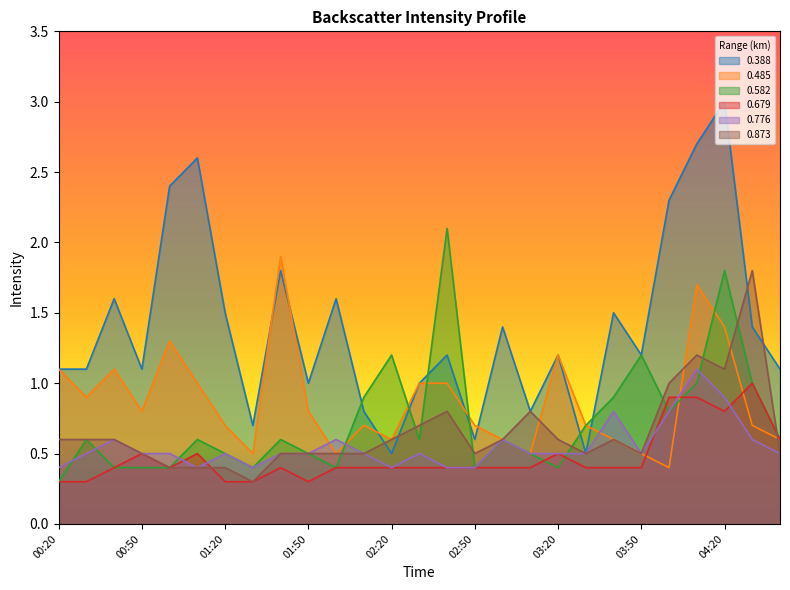

At which category does 0.679 reach its first local peak?

00:50